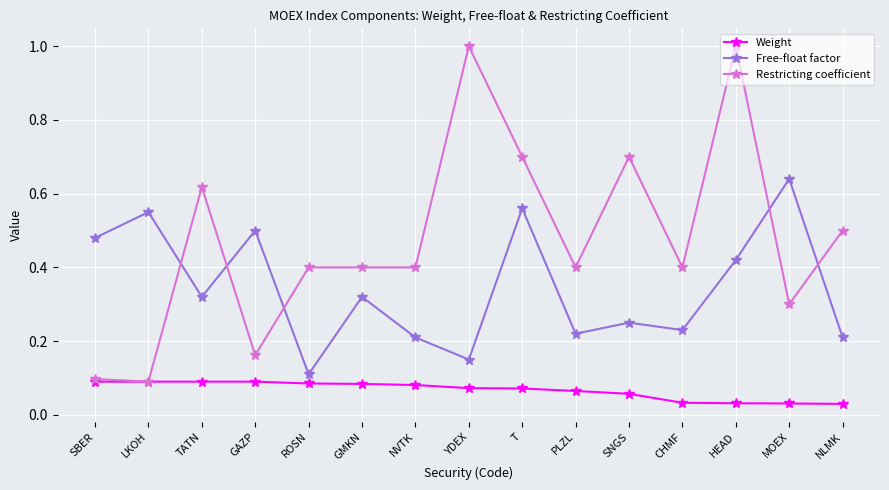

What is the maximum value for Restricting coefficient?

1.0